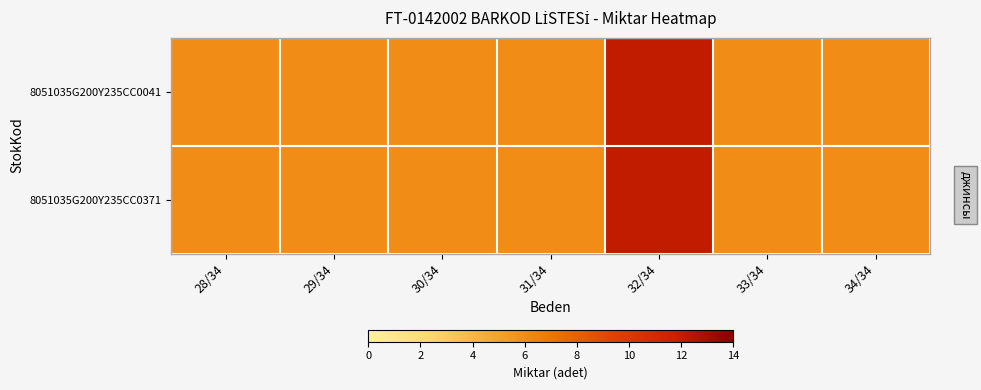

Reading left to right, transcribe all the data shown in this chart.

8051035G200Y235CC0041: 28/34=6	29/34=6	30/34=6	31/34=6	32/34=12	33/34=6	34/34=6
8051035G200Y235CC0371: 28/34=6	29/34=6	30/34=6	31/34=6	32/34=12	33/34=6	34/34=6